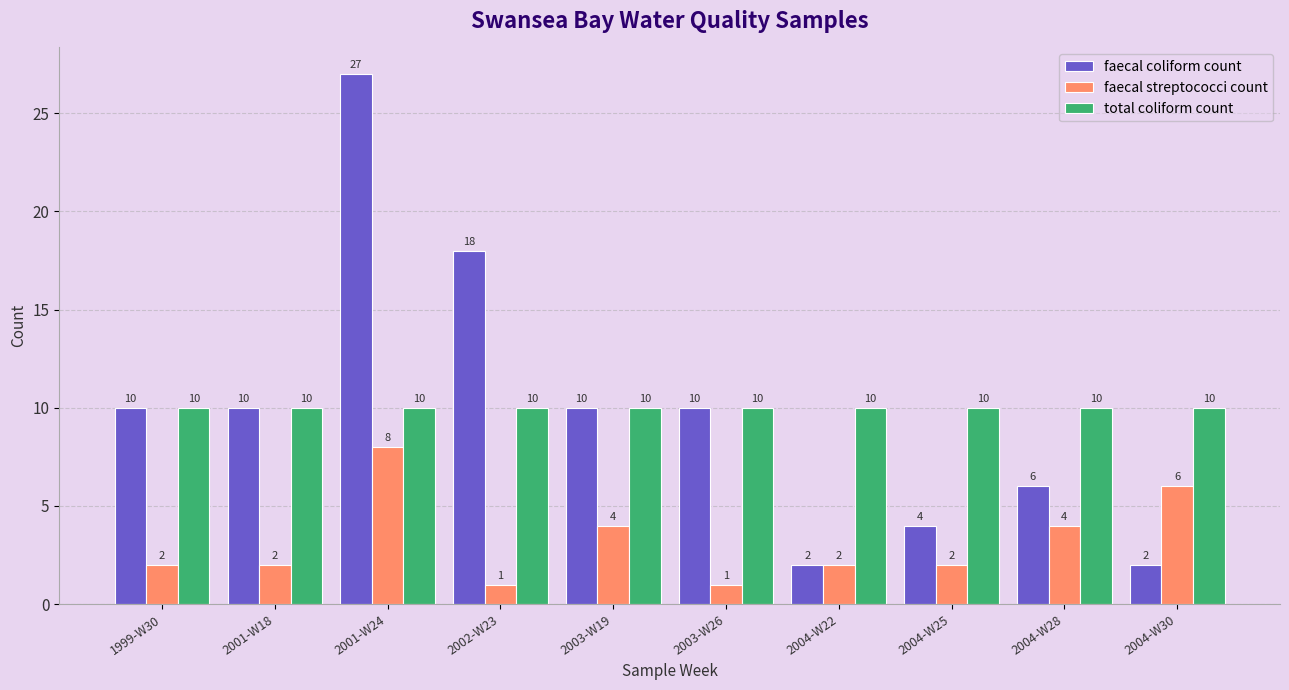

Which series has the largest range (max minus min)?

faecal coliform count